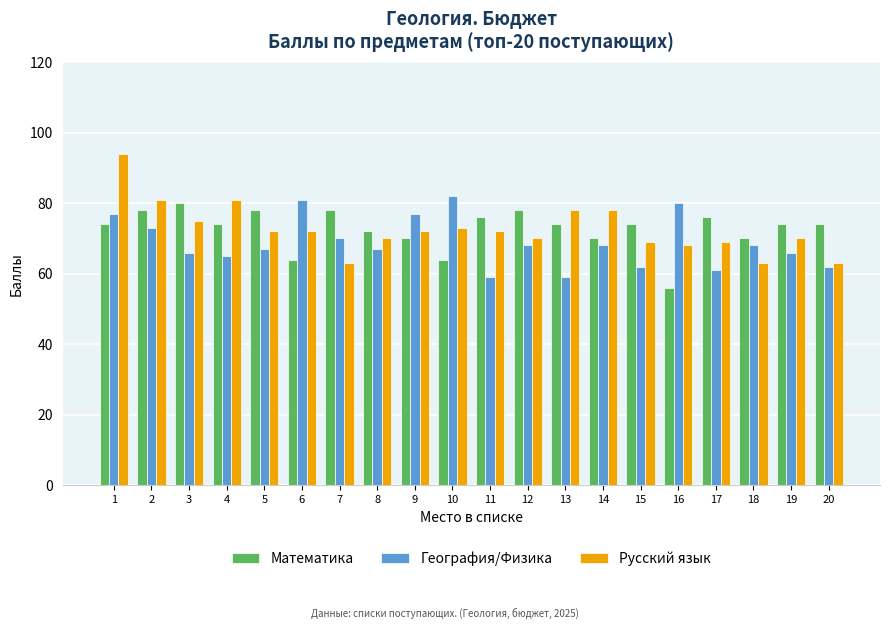

What is the difference between the maximum and minimum values in the География/Физика series?

23